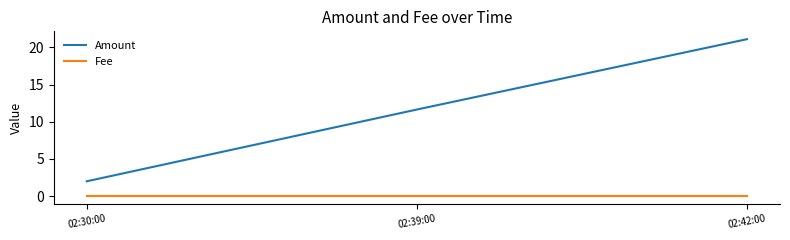

True or false: Amount has a value of 3.0 at 02:30:00.

False